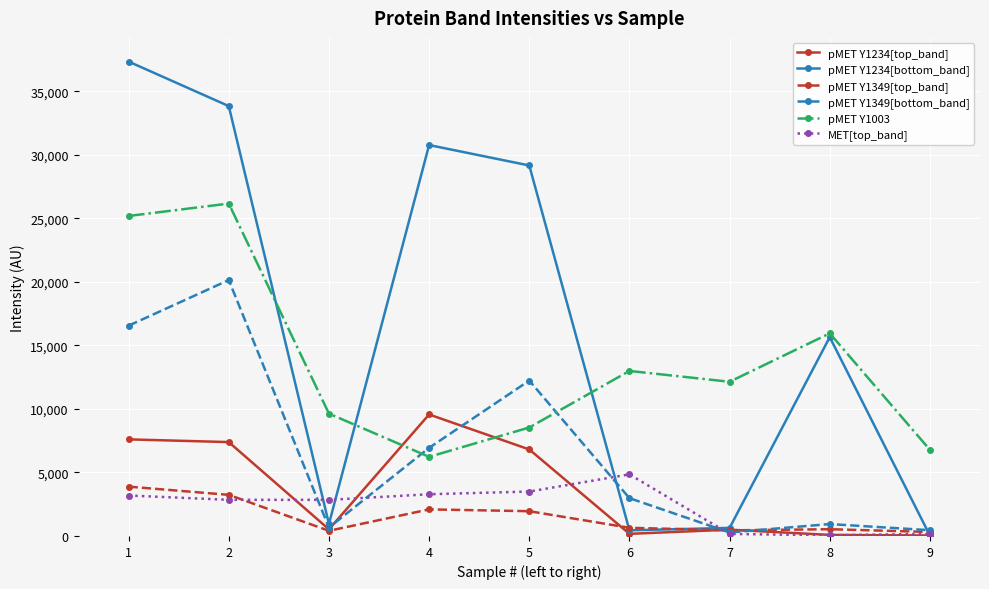

What is the value of the pMET Y1234[bottom_band] point at the 2nd from the left?

33829.2